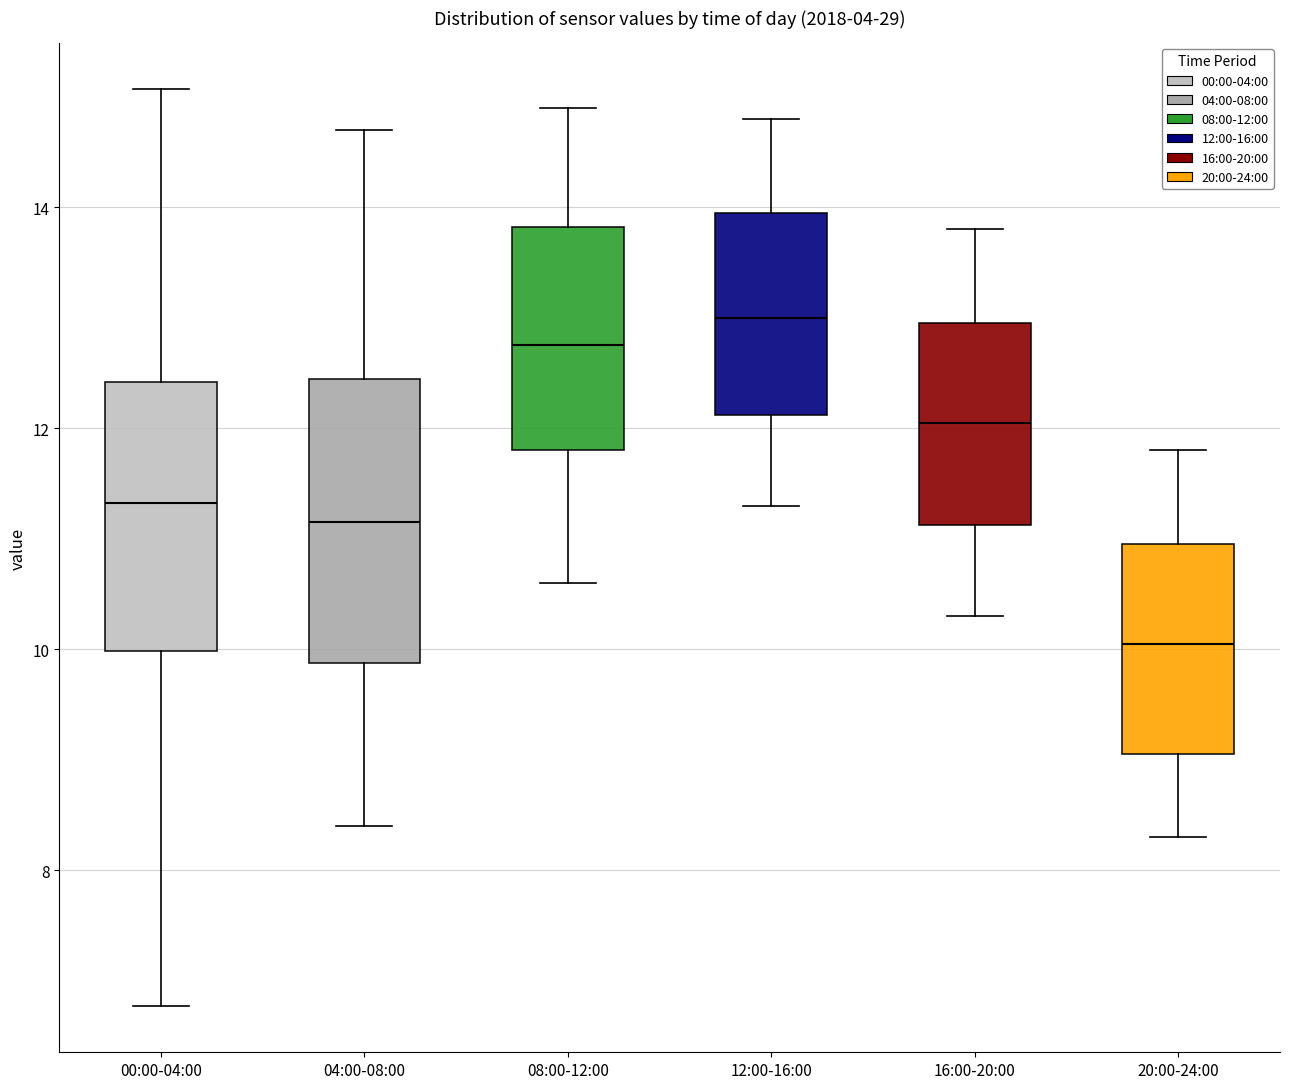

Where does the lower whisker of the box for 20:00-24:00 end on the y-axis? The values are not printed on the chart, so give them approximately, as read against the axis.

8.4